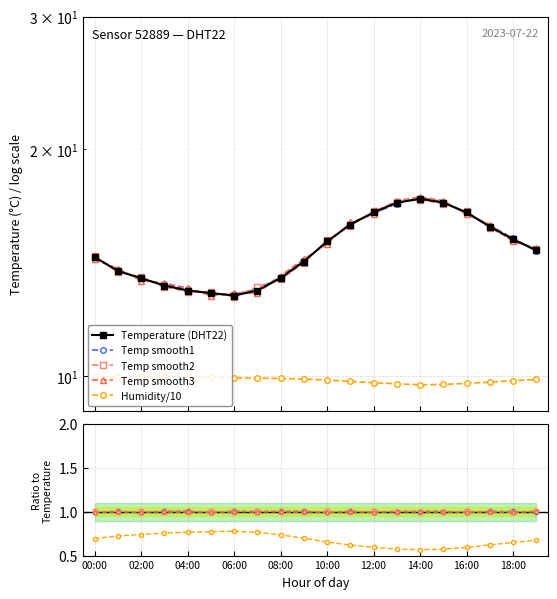

What position from the left is 14:00?

8